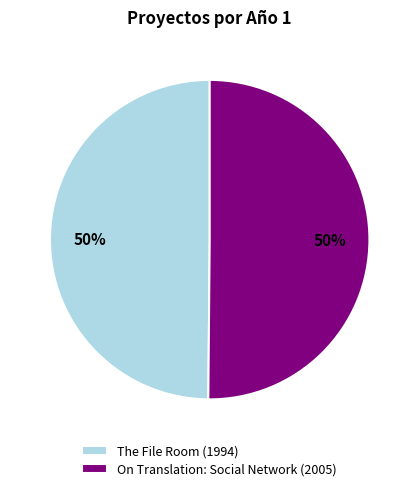

Is the sum of The File Room and On Translation: Social Network greater than half?

Yes